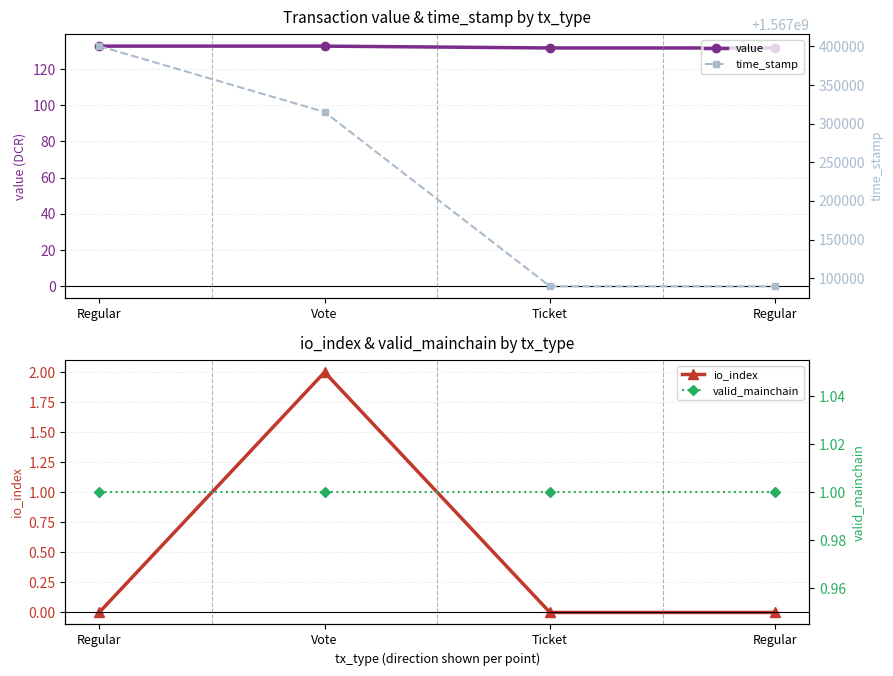

What is the difference between the maximum and minimum values in the time_stamp series?

311047.0